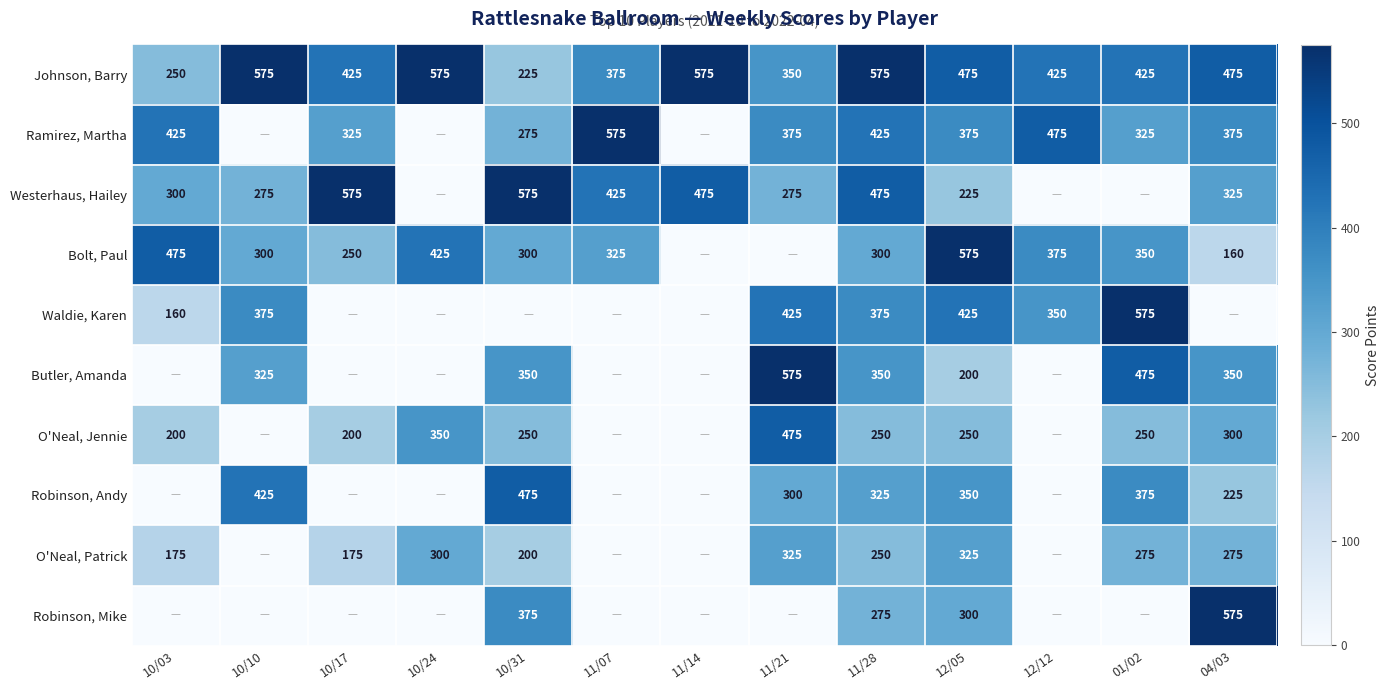

True or false: Ramirez, Martha has a value of 325 at 10/17.

True